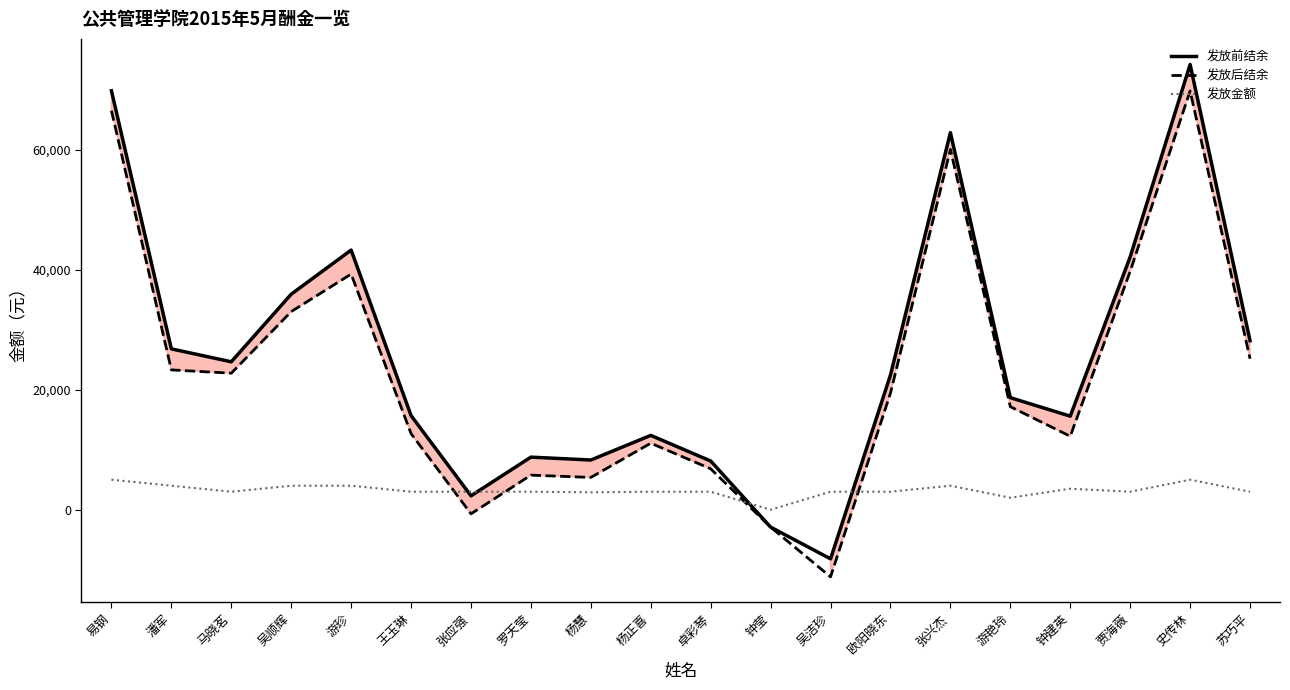

True or false: 发放金额 and 发放后结余 intersect in this chart.

True